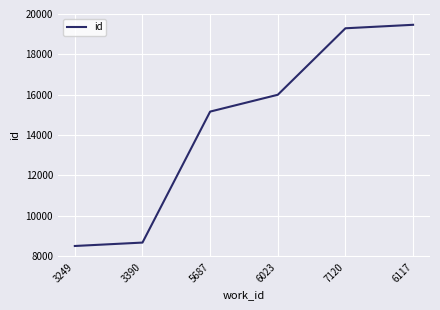

What is the sum of all values?

87092